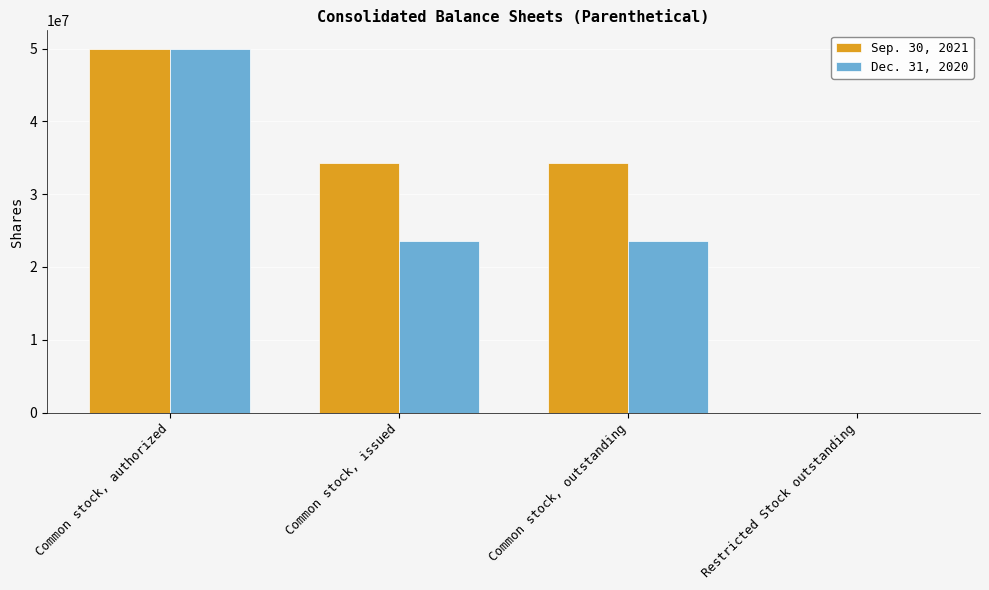

Between Common stock, authorized and Common stock, issued, which series saw the biggest shift?

Dec. 31, 2020